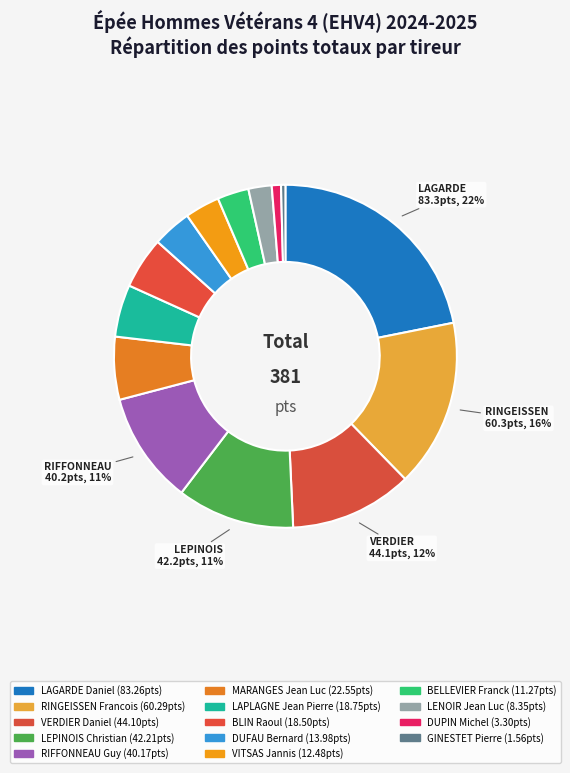

Which slice is the largest?

LAGARDE Daniel